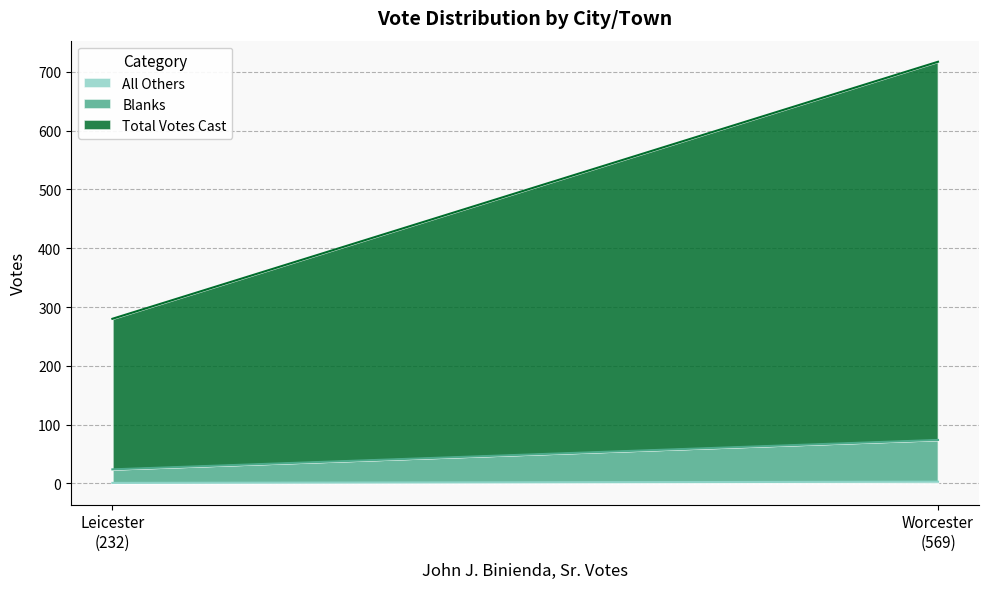

Reading left to right, what are all the values shown in this chart?

All Others: Leicester=1	Worcester=3
Blanks: Leicester=23	Worcester=71
Total Votes Cast: Leicester=256	Worcester=643